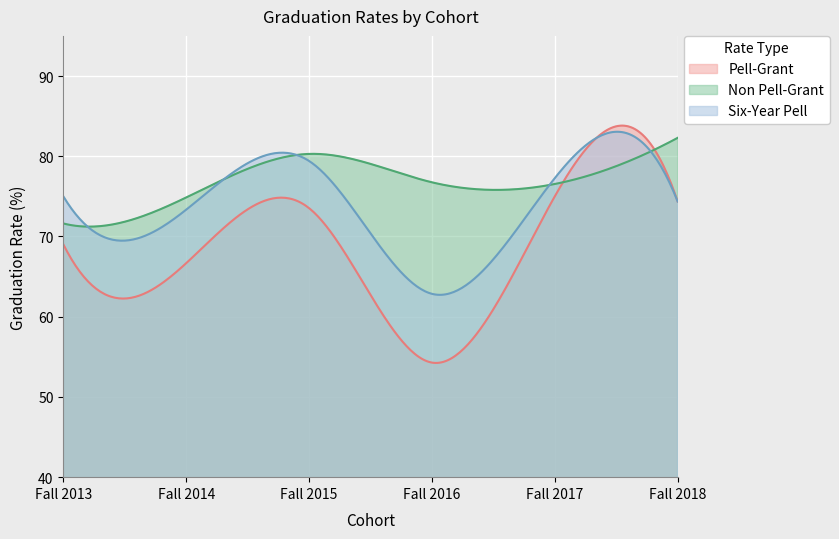

Reading left to right, list all the values displayed in this chart.

Pell-Grant: Fall 2013=69.0	Fall 2014=66.7	Fall 2015=73.5	Fall 2016=54.3	Fall 2017=75.0	Fall 2018=74.4
Non Pell-Grant: Fall 2013=71.6	Fall 2014=74.9	Fall 2015=80.3	Fall 2016=76.8	Fall 2017=76.5	Fall 2018=82.3
Six-Year Pell: Fall 2013=75.0	Fall 2014=73.3	Fall 2015=79.4	Fall 2016=62.9	Fall 2017=77.3	Fall 2018=74.4